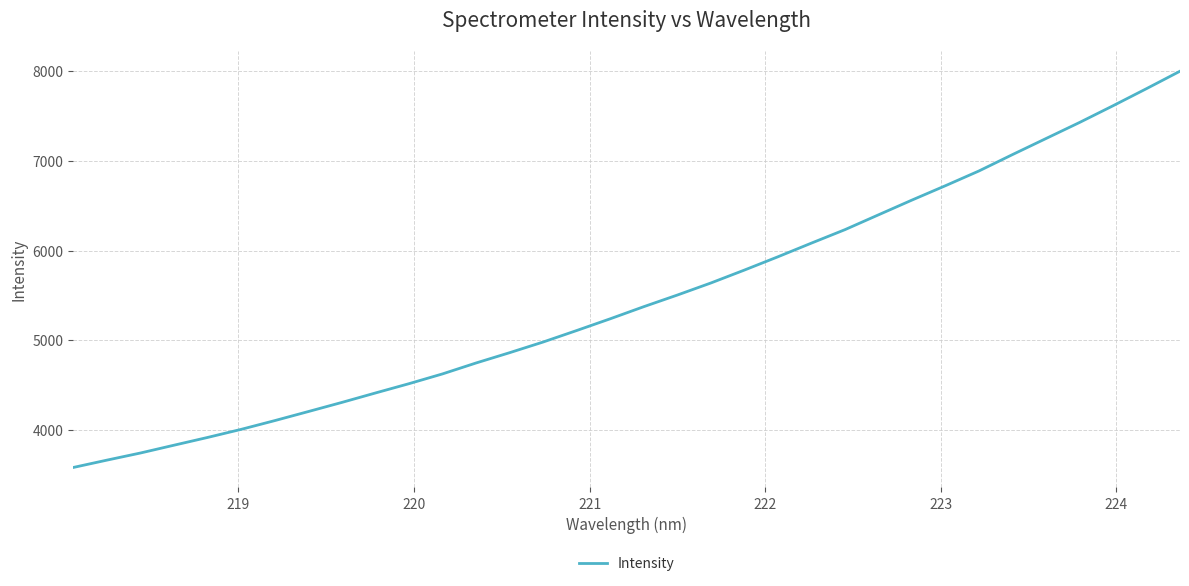

What is the maximum value shown in the chart?

7998.9